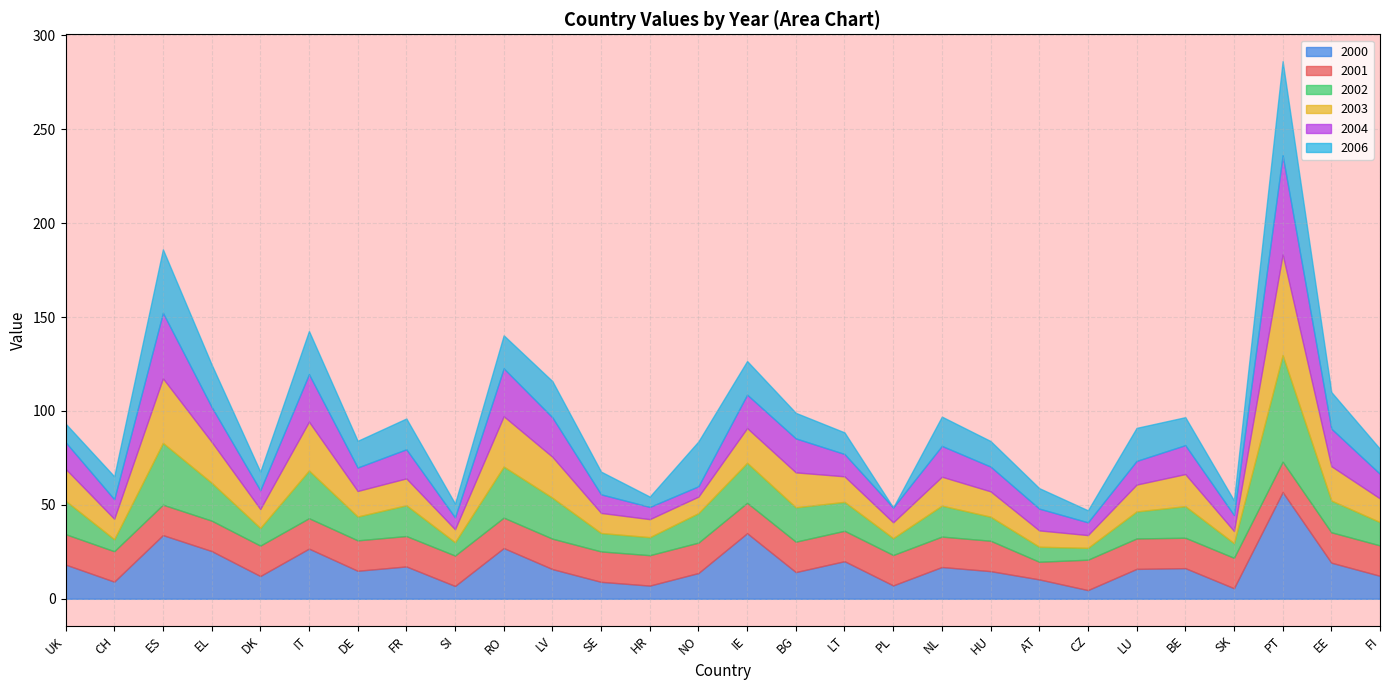

Reading left to right, list all the values displayed in this chart.

2000: UK=18.2	CH=9.1	ES=33.9	EL=25.4	DK=12.1	IT=26.7	DE=14.9	FR=17.2	SI=6.8	RO=27.0	LV=15.8	SE=9.0	HR=7.0	NO=13.7	IE=34.9	BG=14.2	LT=20.0	PL=7.1	NL=16.9	HU=14.7	AT=10.3	CZ=4.6	LU=15.9	BE=16.3	SK=5.6	PT=56.8	EE=19.2	FI=12.2
2001: UK=16.2	CH=16.2	ES=16.2	EL=16.2	DK=16.2	IT=16.2	DE=16.2	FR=16.2	SI=16.2	RO=16.2	LV=16.2	SE=16.2	HR=16.2	NO=16.2	IE=16.2	BG=16.2	LT=16.2	PL=16.2	NL=16.2	HU=16.2	AT=9.4	CZ=16.2	LU=16.2	BE=16.2	SK=16.2	PT=16.2	EE=16.2	FI=16.2
2002: UK=17.8	CH=6.4	ES=32.9	EL=20.2	DK=9.4	IT=25.4	DE=12.7	FR=16.4	SI=7.1	RO=27.2	LV=21.8	SE=9.8	HR=9.6	NO=15.7	IE=21.3	BG=18.3	LT=15.4	PL=9.0	NL=16.5	HU=12.8	AT=8.0	CZ=6.3	LU=14.4	BE=16.8	SK=7.8	PT=56.8	EE=16.9	FI=12.4
2003: UK=17.0	CH=10.9	ES=34.4	EL=21.8	DK=10.1	IT=26.0	DE=13.6	FR=14.3	SI=6.9	RO=26.8	LV=21.8	SE=10.7	HR=9.6	NO=8.8	IE=18.5	BG=18.6	LT=13.6	PL=8.4	NL=15.4	HU=13.5	AT=8.7	CZ=6.8	LU=14.3	BE=17.1	SK=6.5	PT=53.6	EE=18.3	FI=12.6
2004: UK=14.2	CH=10.4	ES=34.9	EL=18.6	DK=10.0	IT=25.3	DE=12.5	FR=15.5	SI=6.3	RO=25.5	LV=21.0	SE=9.9	HR=6.5	NO=5.5	IE=17.8	BG=18.1	LT=11.9	PL=7.9	NL=16.4	HU=13.2	AT=11.6	CZ=6.8	LU=12.6	BE=15.4	SK=8.5	PT=52.8	EE=20.0	FI=13.1
2006: UK=9.9	CH=12.2	ES=33.8	EL=22.6	DK=9.9	IT=23.0	DE=14.2	FR=16.4	SI=7.4	RO=17.6	LV=19.3	SE=12.1	HR=5.5	NO=23.9	IE=17.9	BG=13.6	LT=11.5	PL=0.0	NL=15.6	HU=13.6	AT=10.9	CZ=6.4	LU=17.6	BE=14.9	SK=7.8	PT=50.1	EE=19.5	FI=13.3